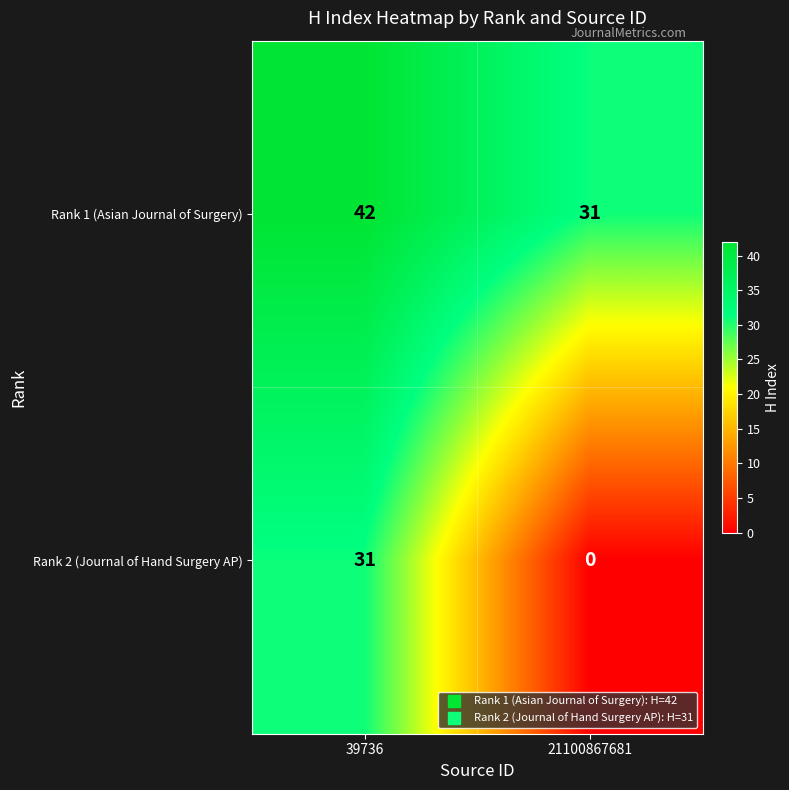

Which series has the largest total across all categories?

Rank 1 (Asian Journal of Surgery)